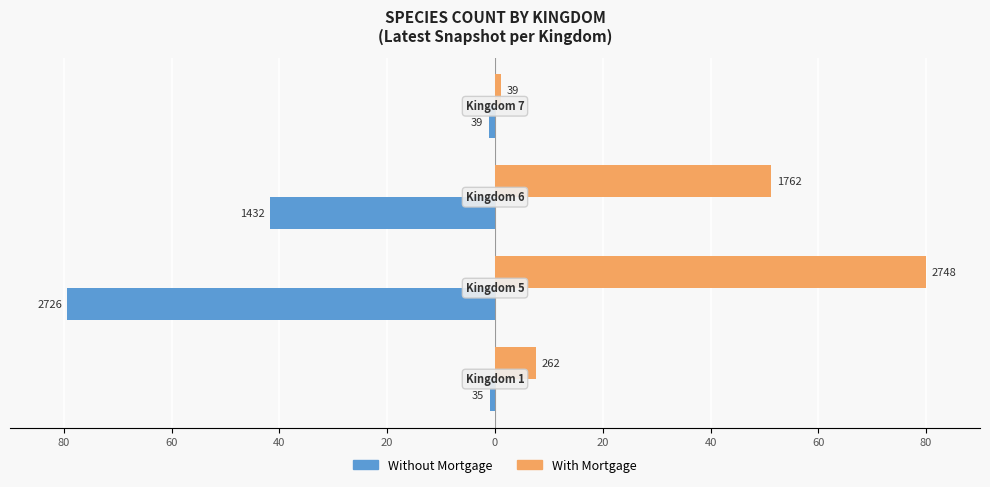

What is the maximum value shown in the chart?

80.0